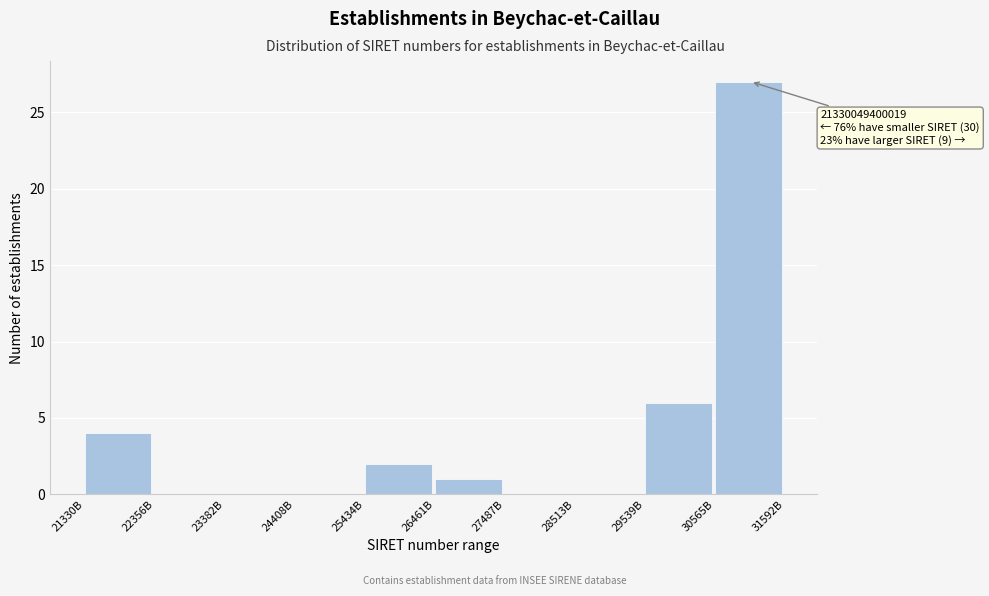

Reading right to left, list all the values displayed in this chart.

30565B=27	29539B=6	28513B=0	27487B=0	26461B=1	25434B=2	24408B=0	23382B=0	22356B=0	21330B=4